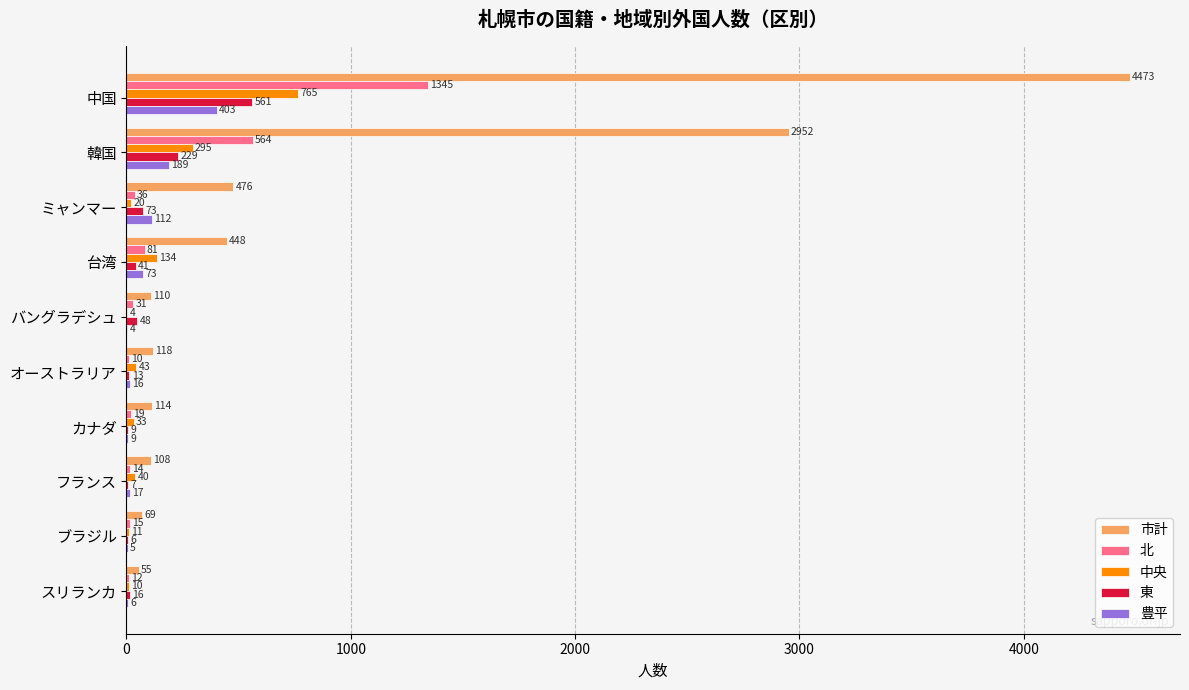

What is the sum of all 北 values?

2127